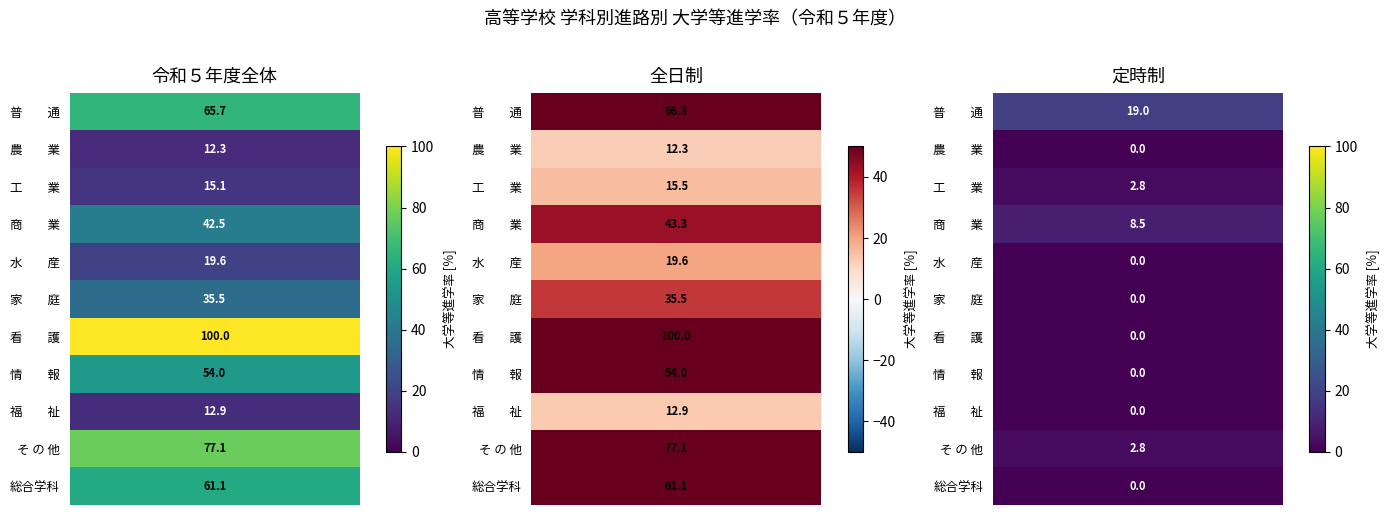

List the series in order of their peak value, highest first.

看　　護, そ の 他, 普　　通, 総合学科, 情　　報, 商　　業, 家　　庭, 水　　産, 工　　業, 福　　祉, 農　　業